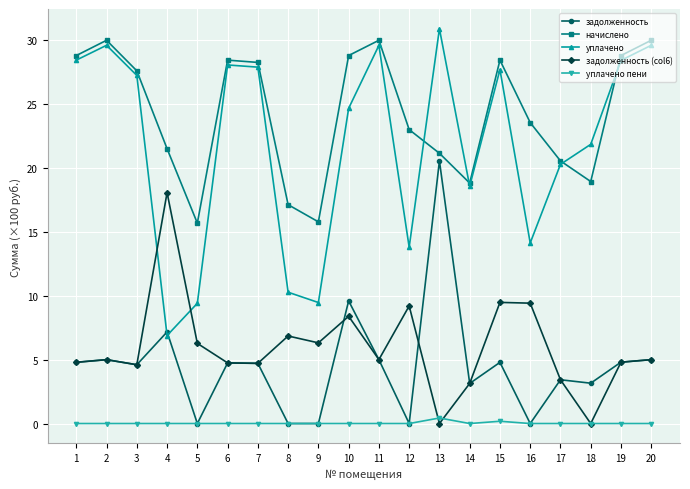

What is the total value across all series at 11?

69.5